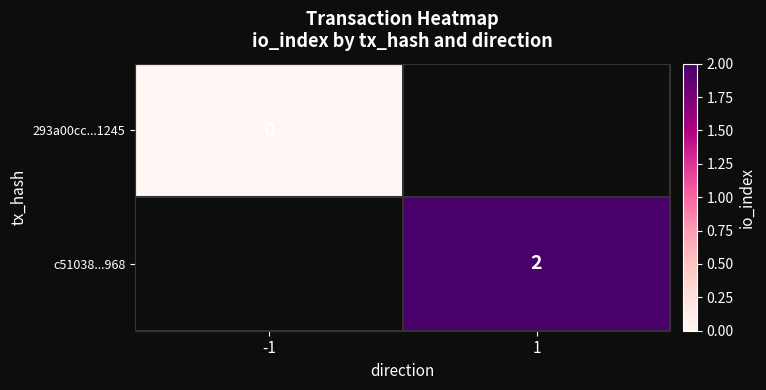

True or false: c51038...968 has a value of 2 at 1.

True